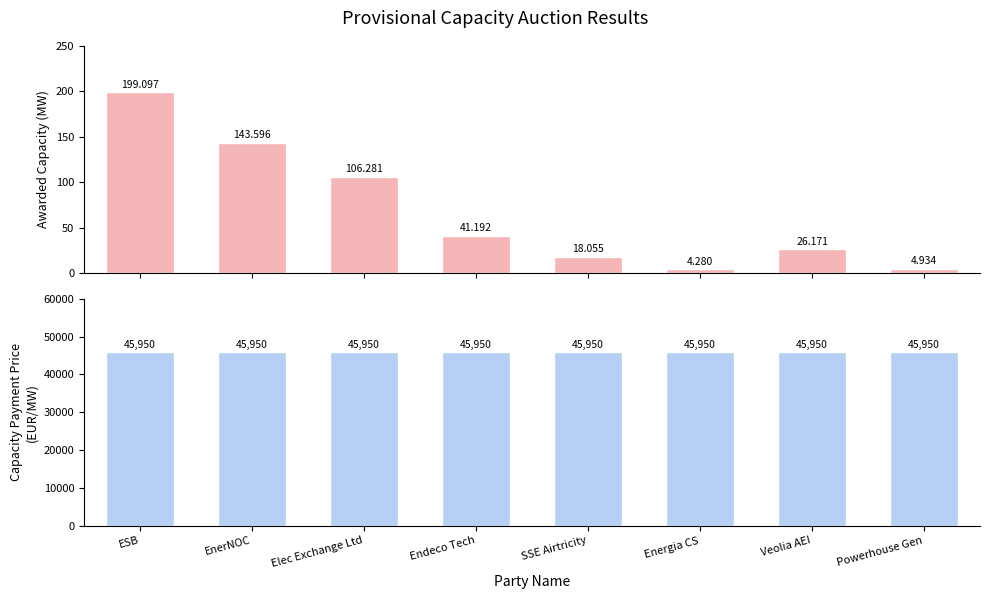

What is the smallest value displayed?

4.3